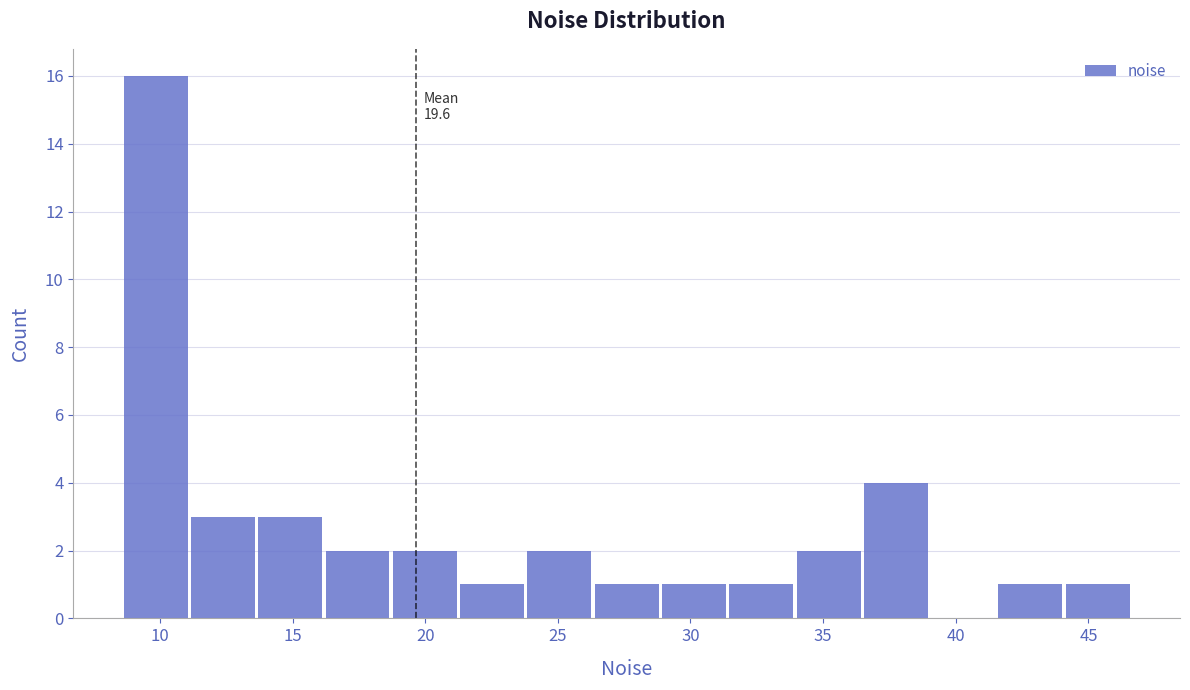

Which range on the x-axis has the tallest bar?

8.5 to 11.0